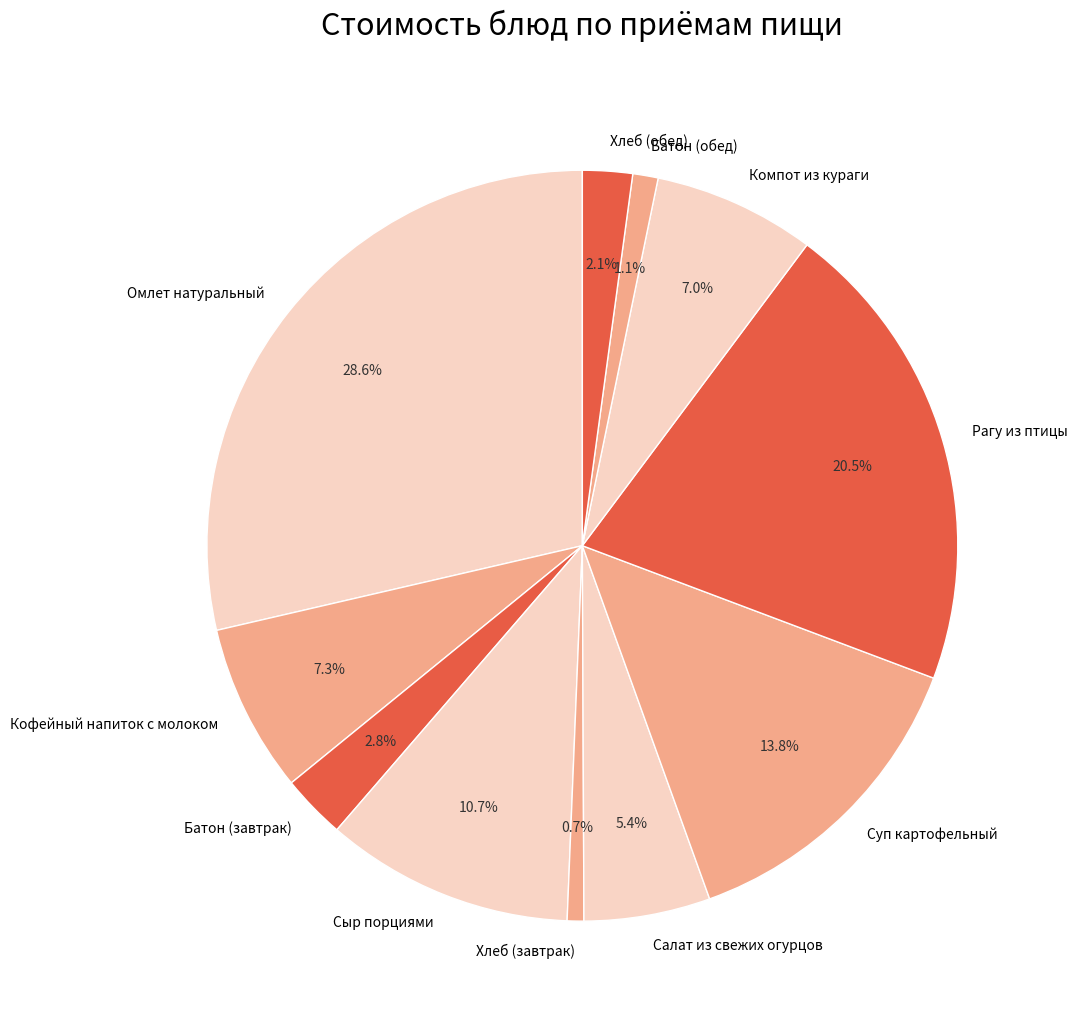

What is the largest slice in the pie chart?

Омлет натуральный